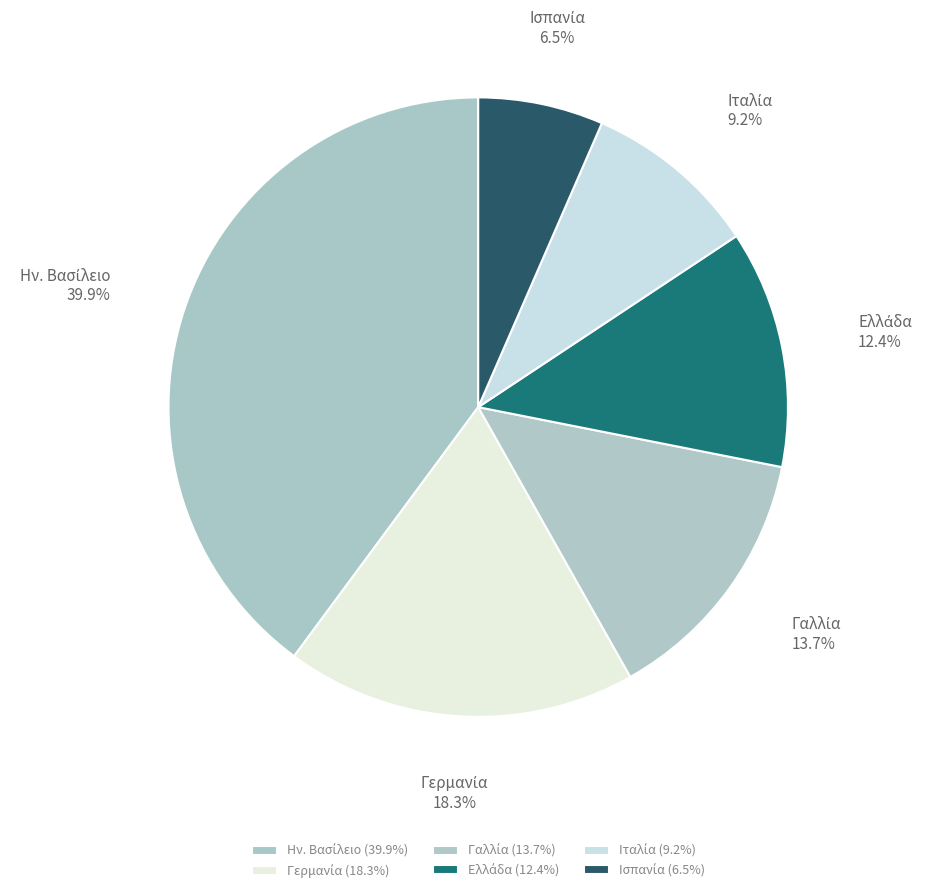

To the nearest percent, what is the difference between the largest and smallest slice percentages?

33%